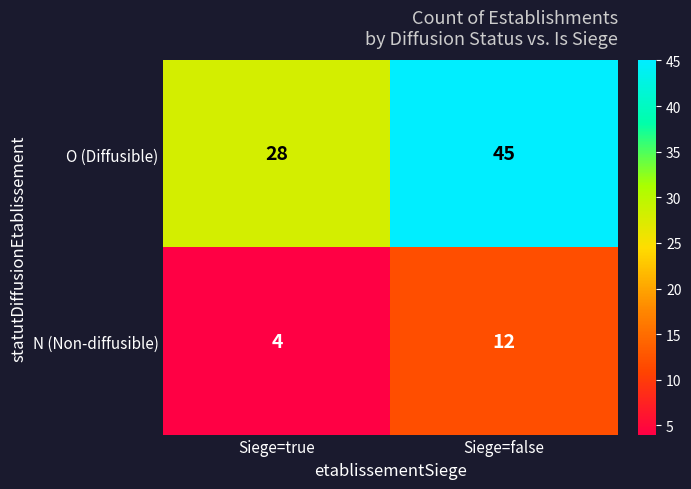

What is the spread (max minus min) of values at Siege=true?

24